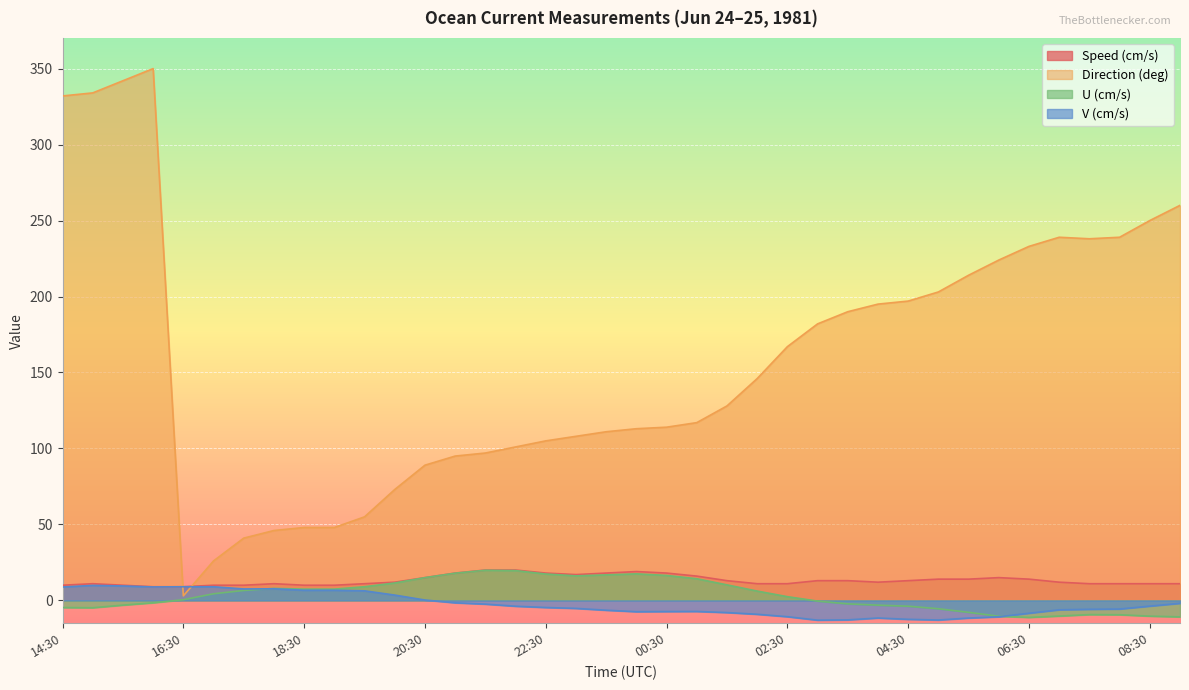

Between 09:00 and 23:30, which is larger?

23:30